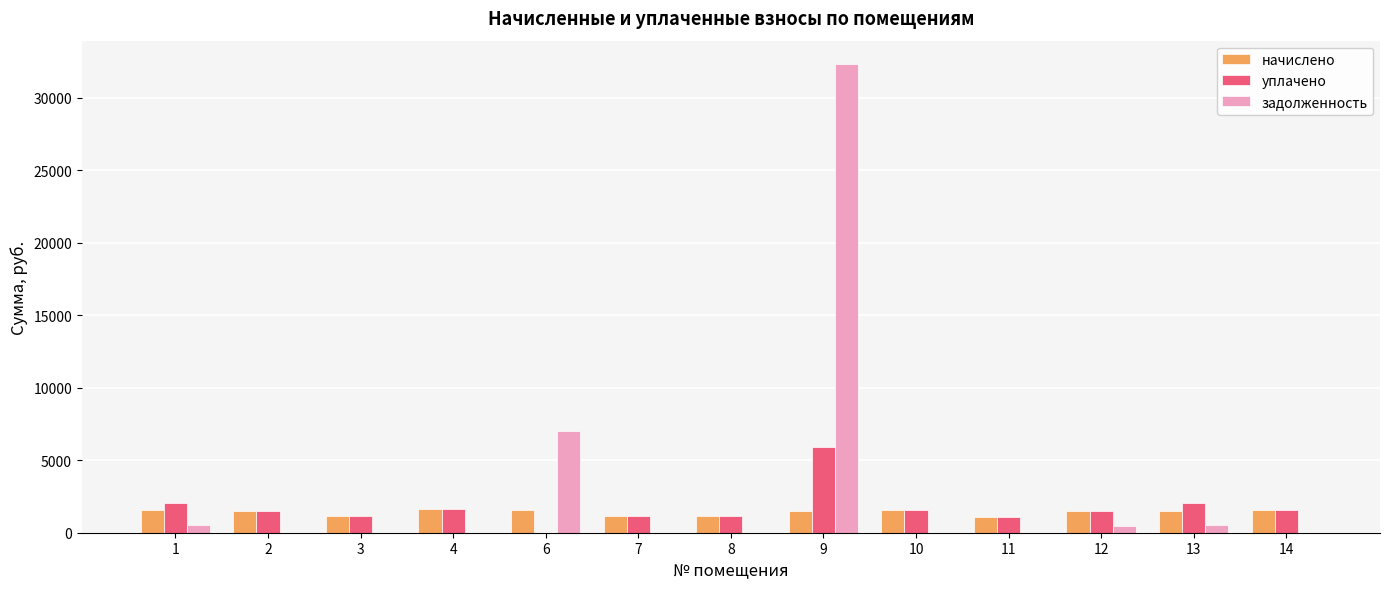

Which series has the largest total across all categories?

задолженность